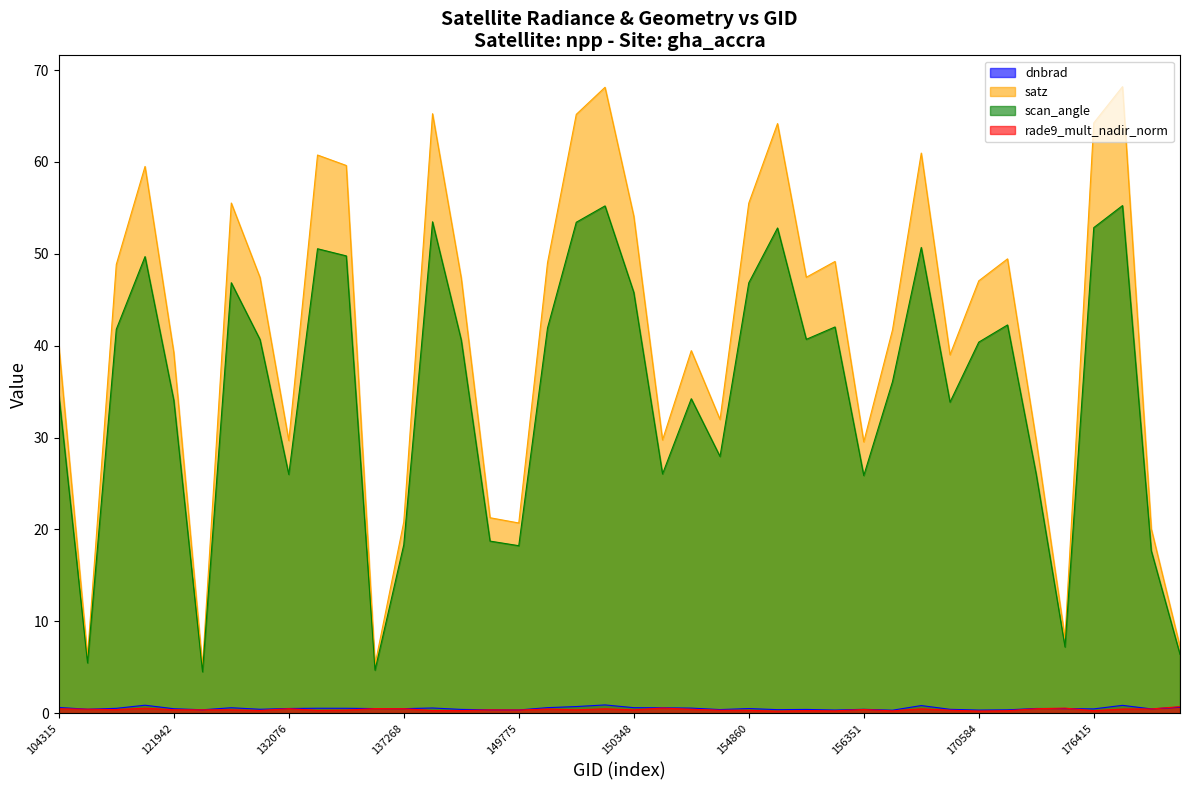

What is the sum of all scan_angle values?

1399.6